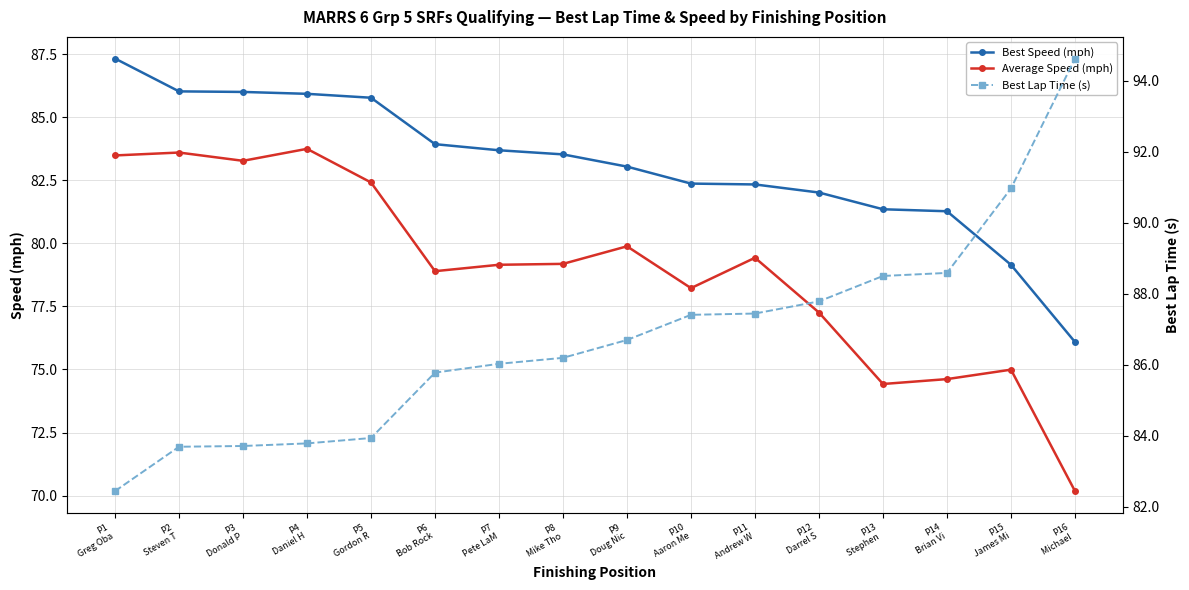

List the series in order of their peak value, highest first.

Best Lap Time (s), Best Speed (mph), Average Speed (mph)